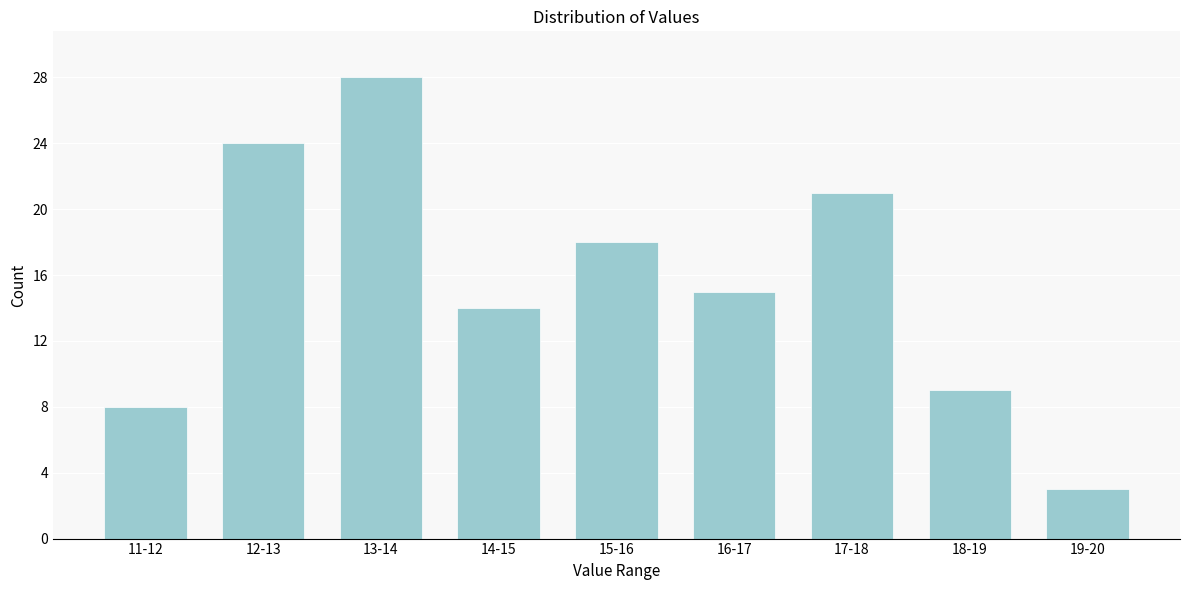

Reading left to right, extract all data points from this chart.

8	24	28	14	18	15	21	9	3